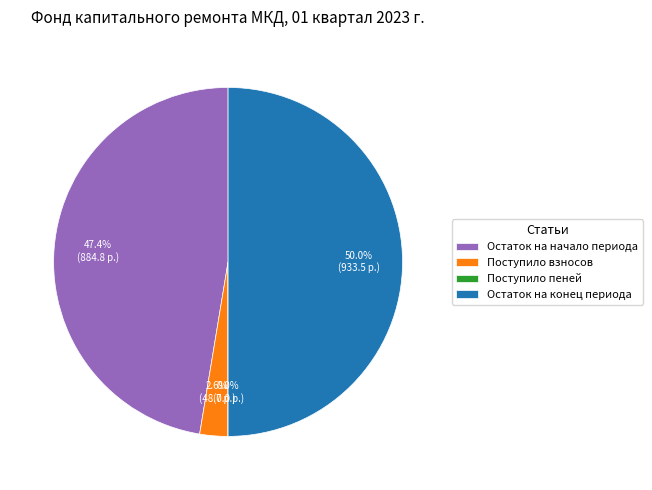

What is the largest slice in the pie chart?

Остаток на конец периода